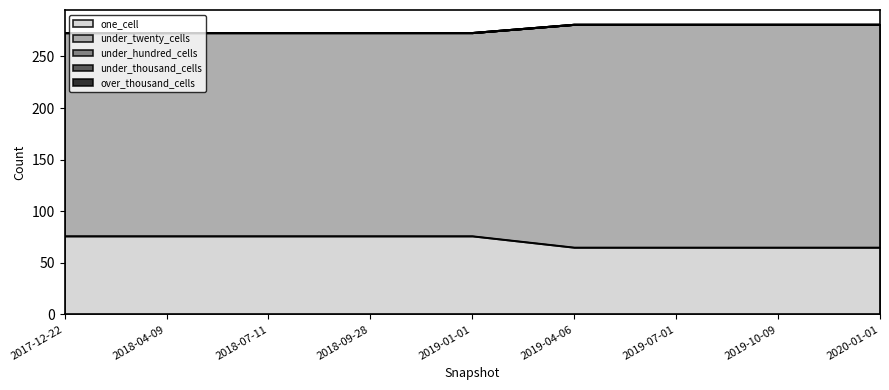

Between 2020-01-01 and 2018-07-11, which is larger?

2018-07-11